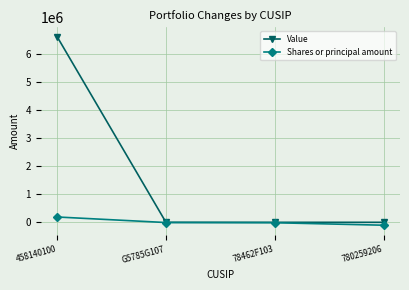

At how many categories does at least one series exceed 6272803?

1